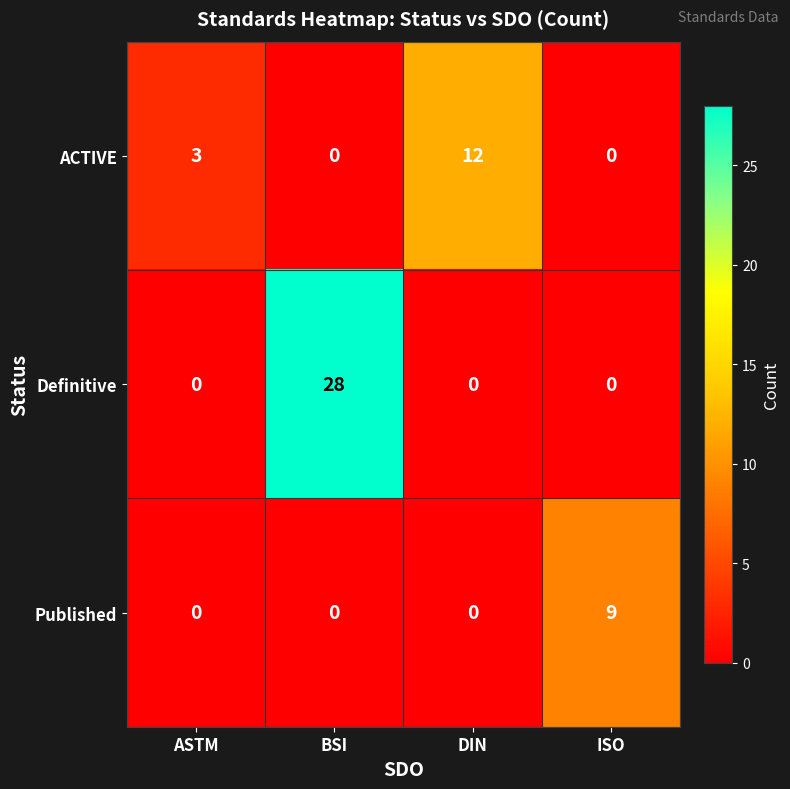

At how many categories does at least one series exceed 7?

3